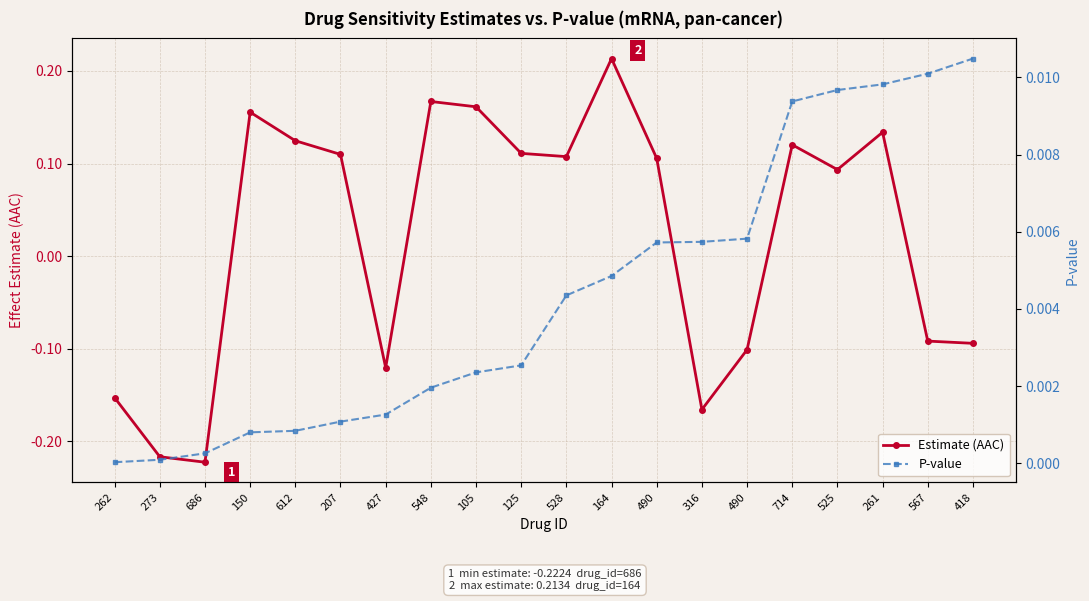

The value of P-value at 273 is 0.0. True or false?

False